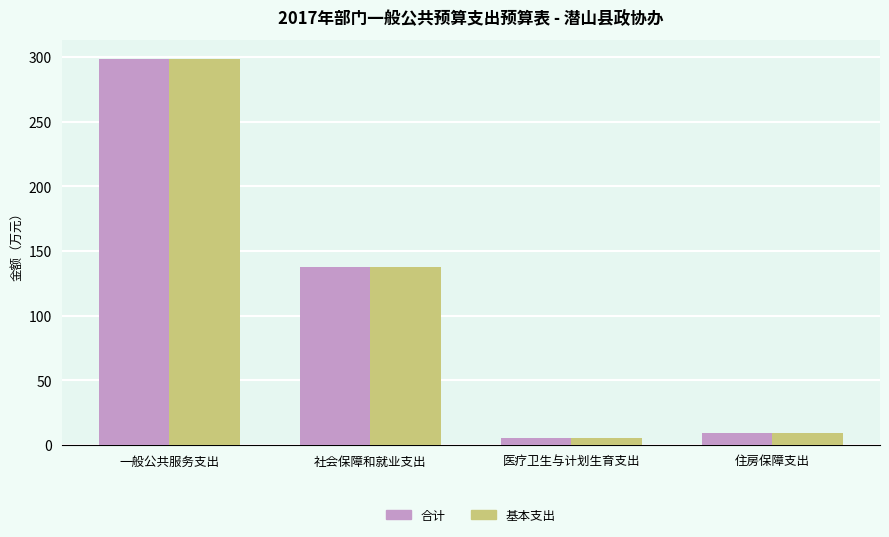

What are all the series names shown in the legend?

合计, 基本支出